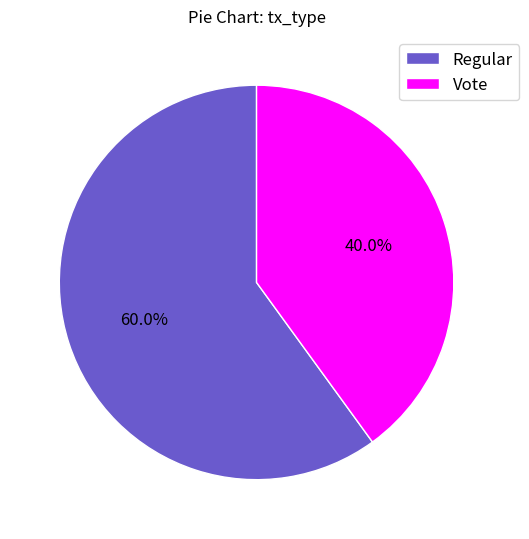

Does Vote account for over 50% of the chart?

No